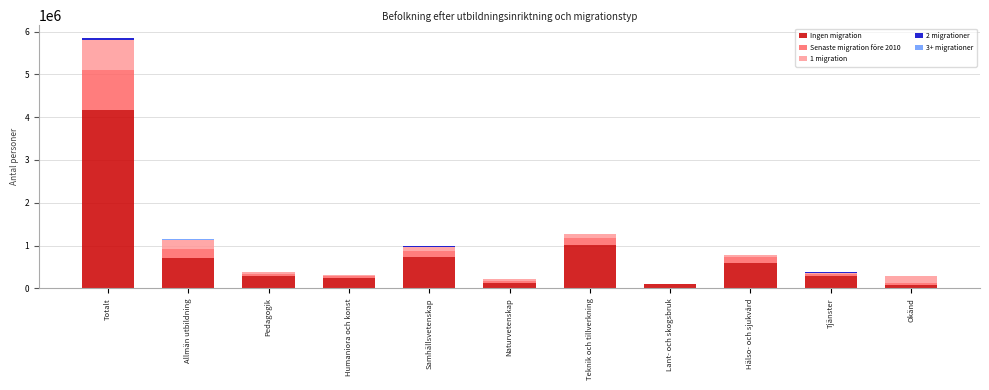

At which category is the sum across all series the highest?

Totalt